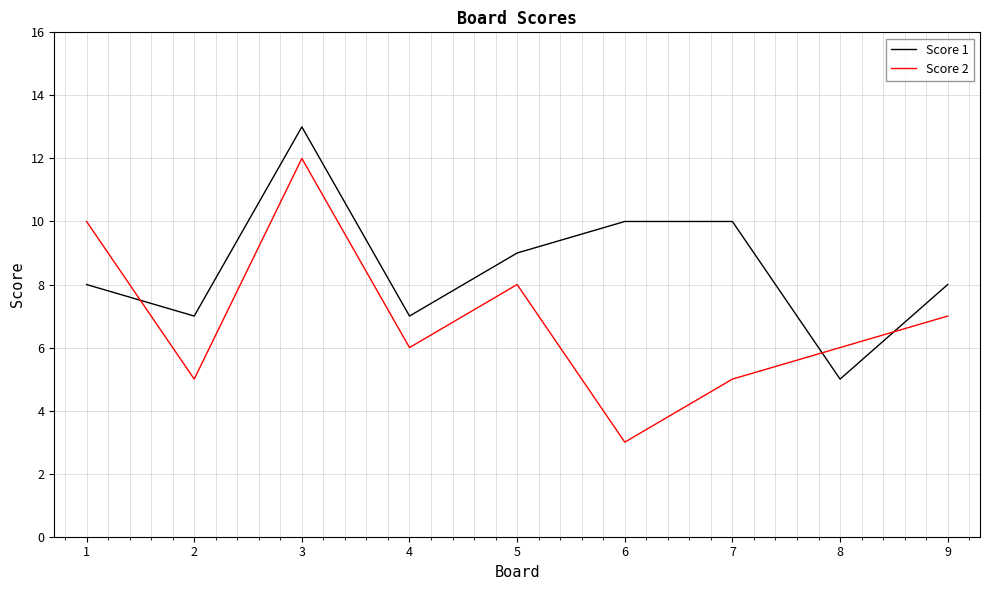

Rank the series by their average value, from highest to lowest.

Score 1, Score 2